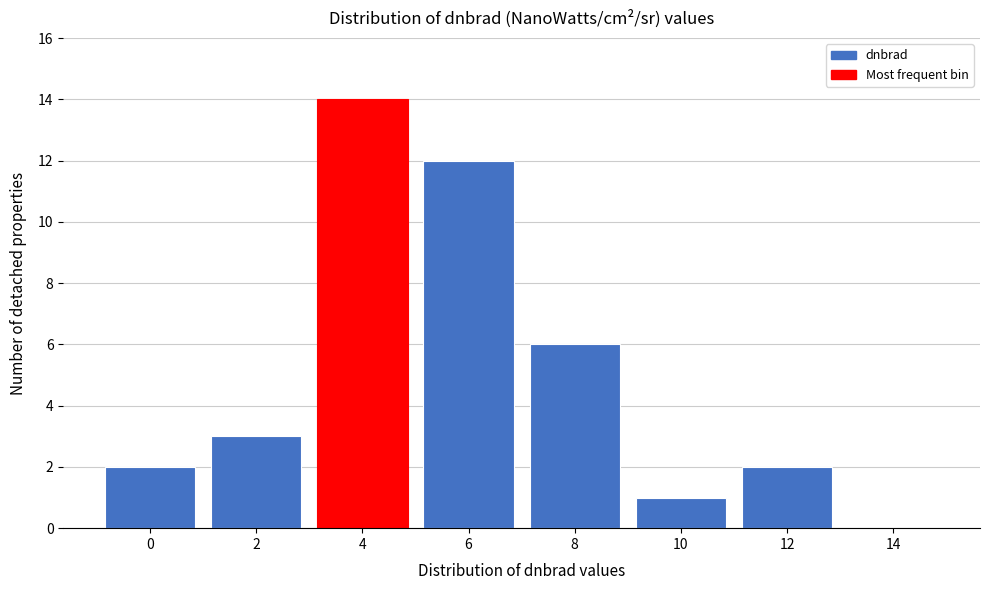

Reading left to right, transcribe all the data shown in this chart.

0=2	2=3	4=14	6=12	8=6	10=1	12=2	14=0